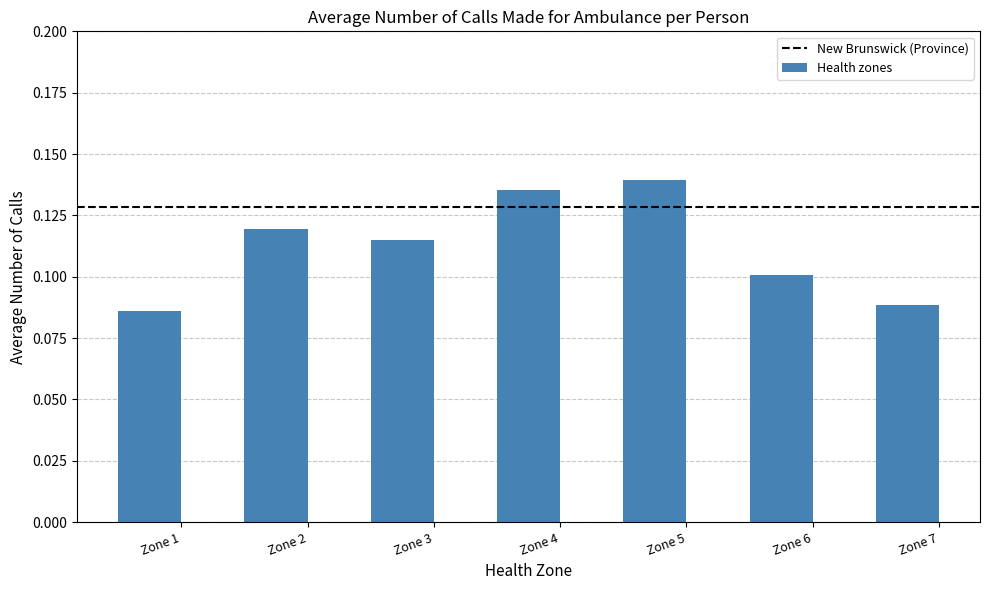

What is the sum of all values?

0.8